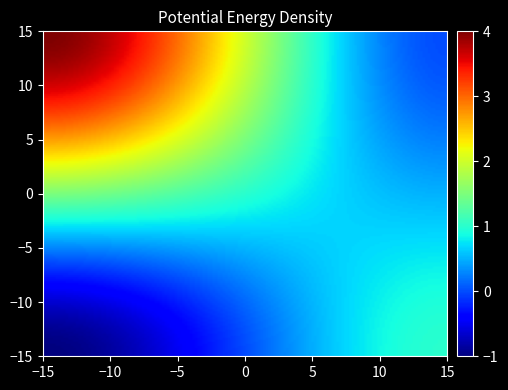

How many categories are shown in the chart?

2